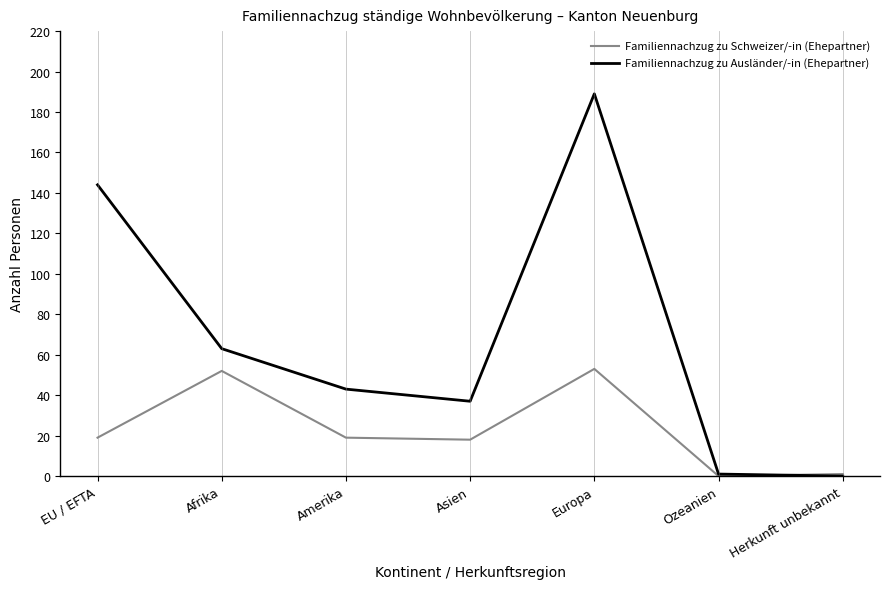

Between Asien and Ozeanien, which series saw the biggest shift?

Familiennachzug zu Ausländer/-in (Ehepartner)